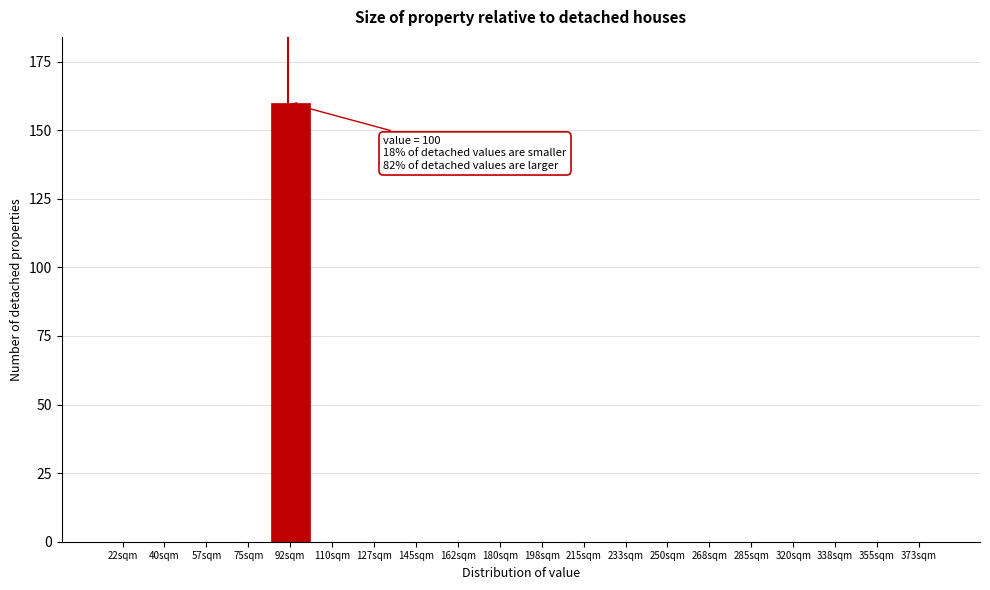

Reading left to right, transcribe all the data shown in this chart.

22sqm=0	40sqm=0	57sqm=0	75sqm=0	92sqm=160	110sqm=0	127sqm=0	145sqm=0	162sqm=0	180sqm=0	198sqm=0	215sqm=0	233sqm=0	250sqm=0	268sqm=0	285sqm=0	320sqm=0	338sqm=0	355sqm=0	373sqm=0